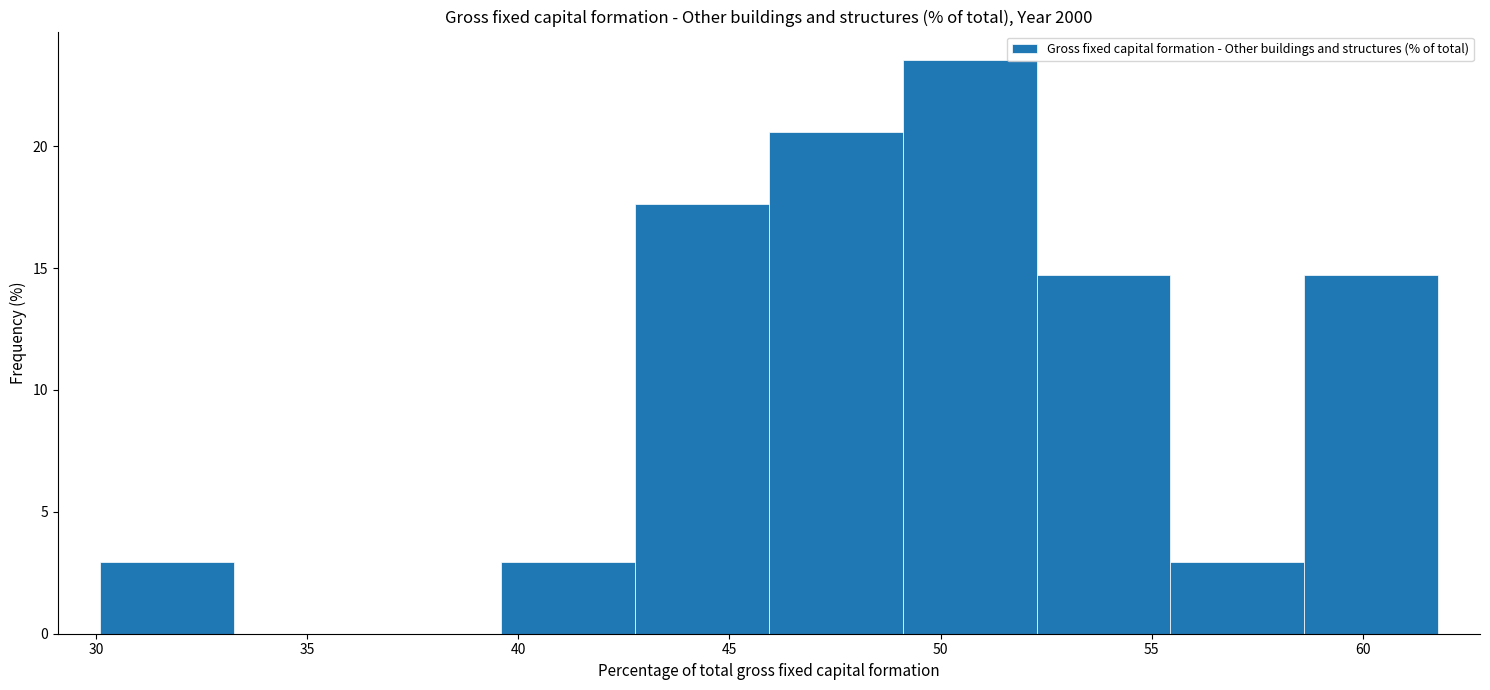

What is the height of the bar covering 39.5 to 43.0 on the x-axis? Neither the bar edges nor the heights are printed on the chart, so give them approximately, as read against the axes.

3.0